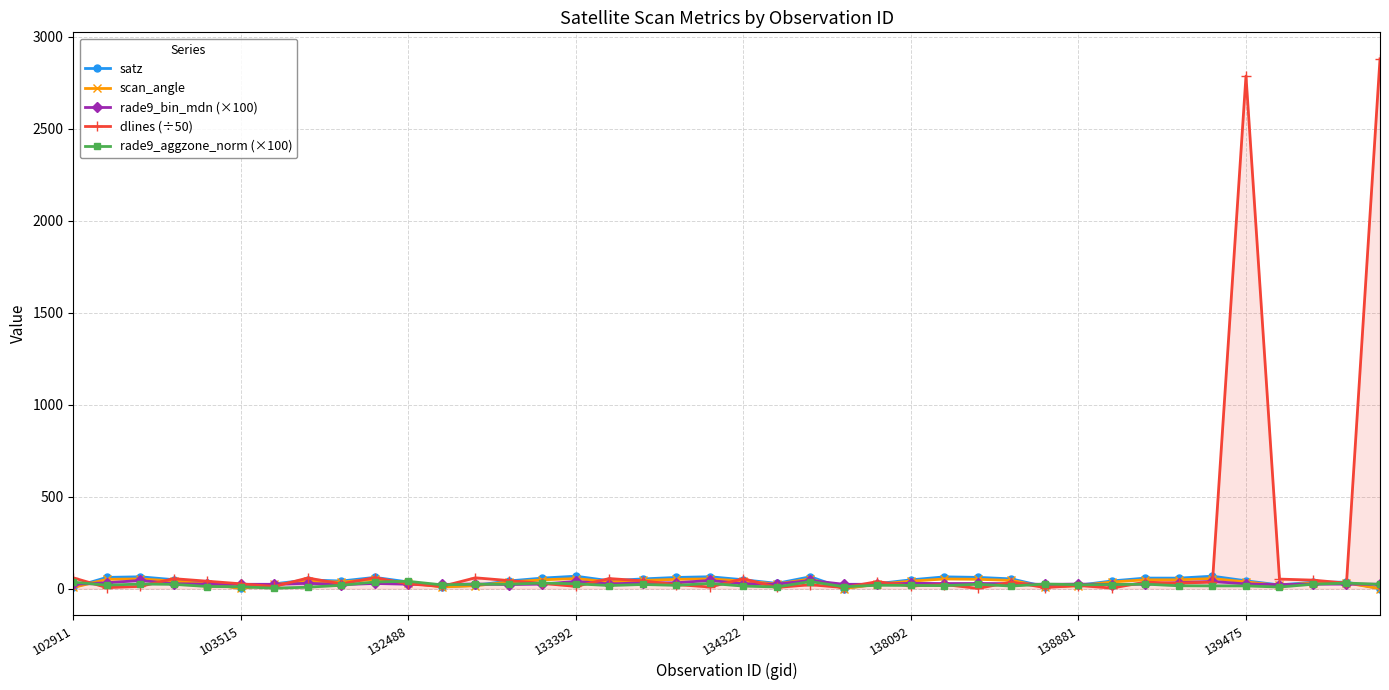

How many data points in rade9_aggzone_norm (×100) are above 21?

21